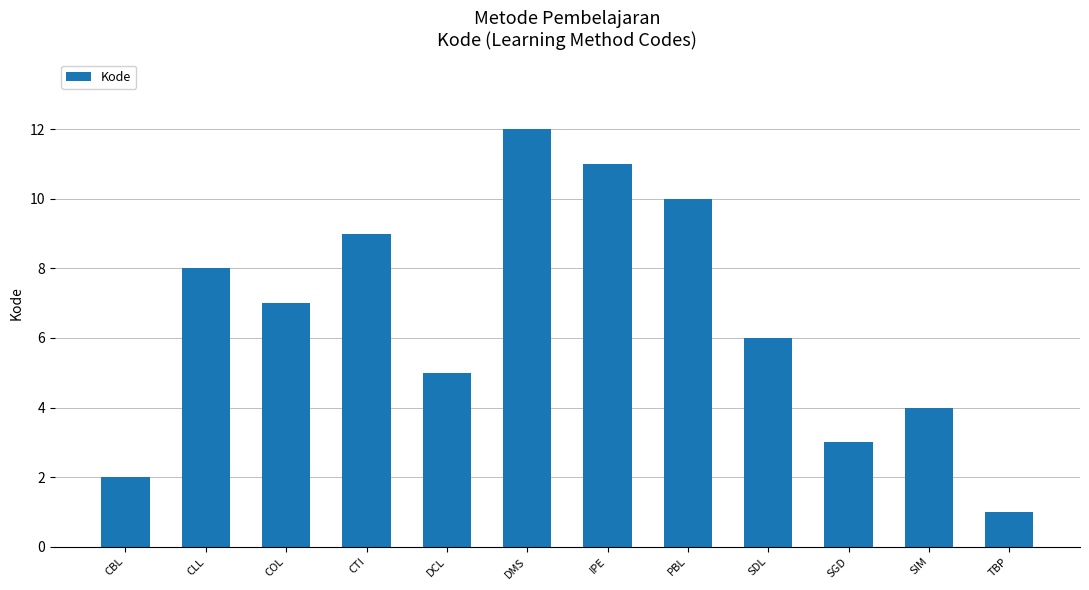

What is the difference between the values at DCL and SDL?

1